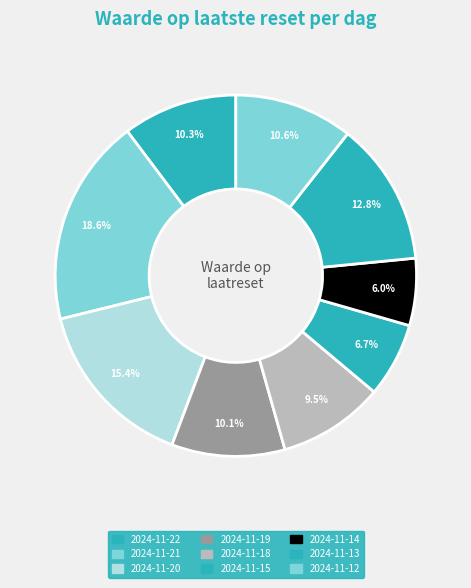

Count the number of slices in the pie.

9